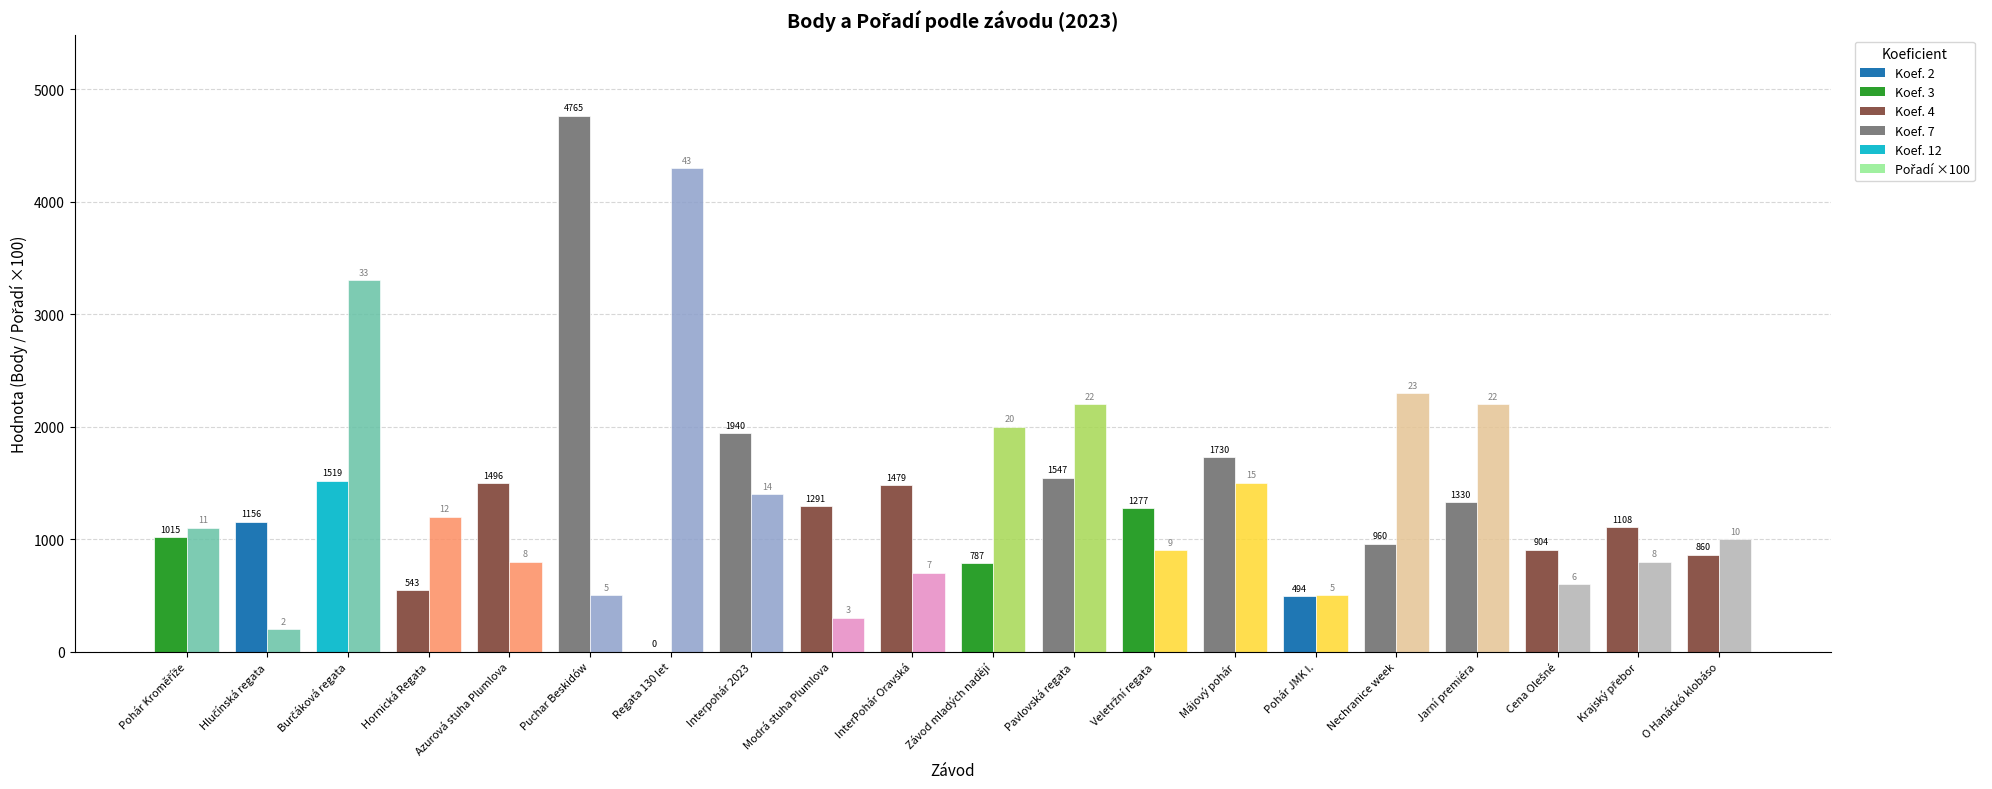

Is the value of Pořadí at Májový pohár greater than the value of Body at Krajský přebor?

No